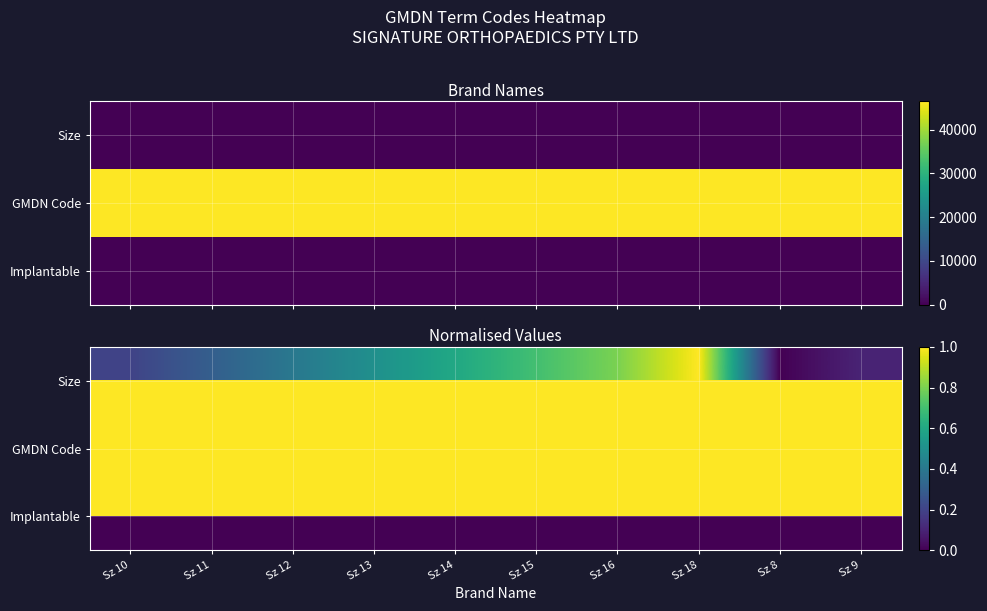

True or false: GMDN Code has a value of 46479.0 at Sz 11.

True